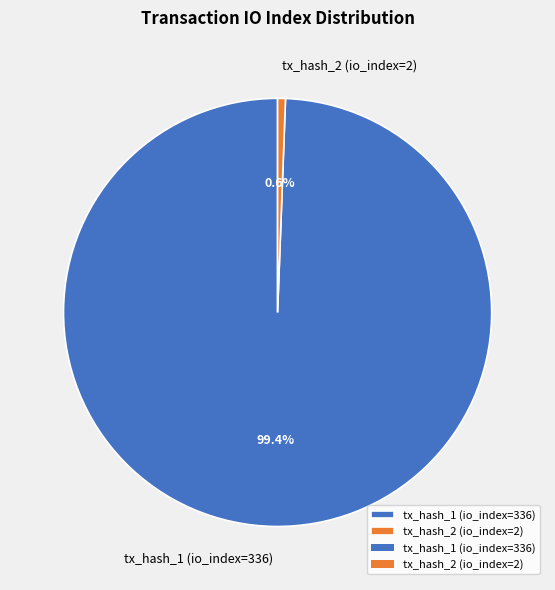

The tx_hash_1 (io_index=336) slice represents 99% of the pie. True or false?

True